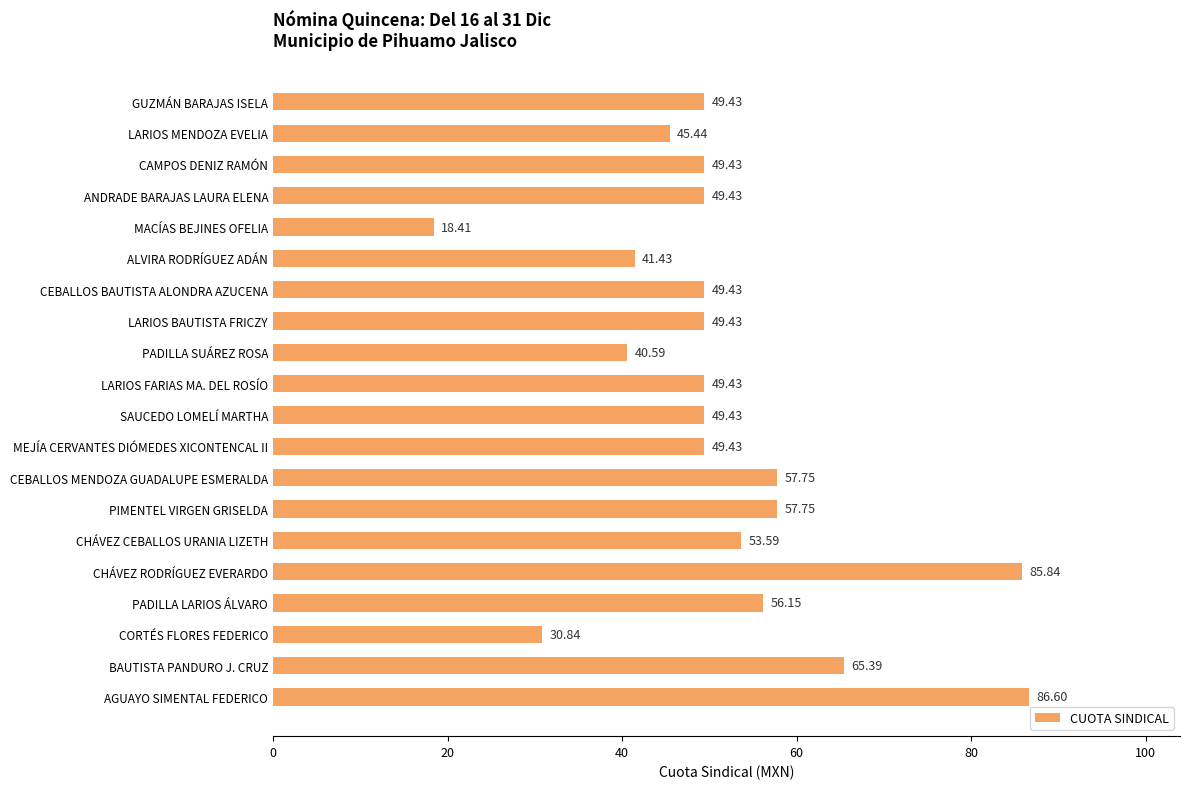

What is the difference between the maximum and minimum values?

68.2